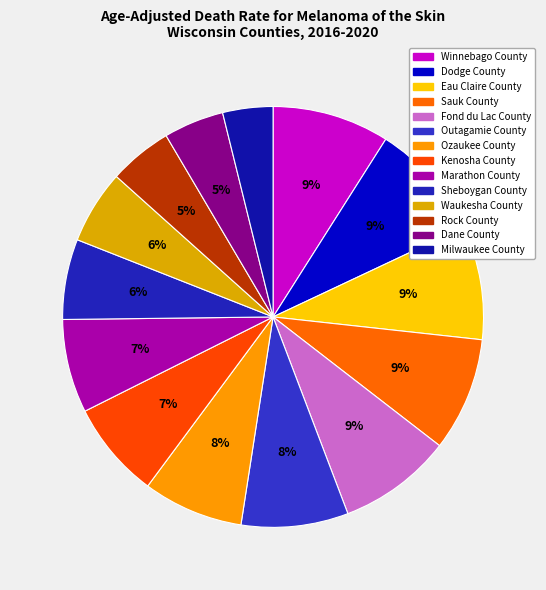

Rank the categories by value from highest to lowest.

Winnebago County, Dodge County, Eau Claire County, Sauk County, Fond du Lac County, Outagamie County, Ozaukee County, Kenosha County, Marathon County, Sheboygan County, Waukesha County, Rock County, Dane County, Milwaukee County